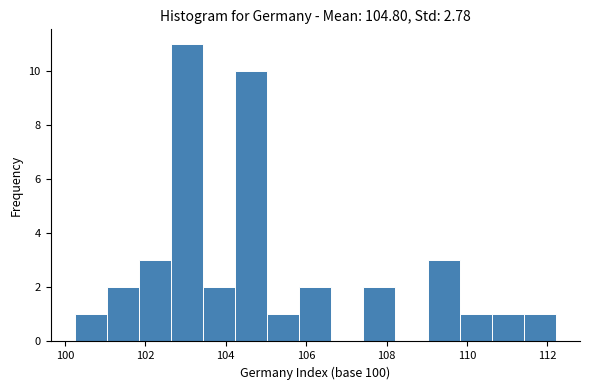

Read against the x-axis, roughly where is the centre of the tallest bar?

103.0